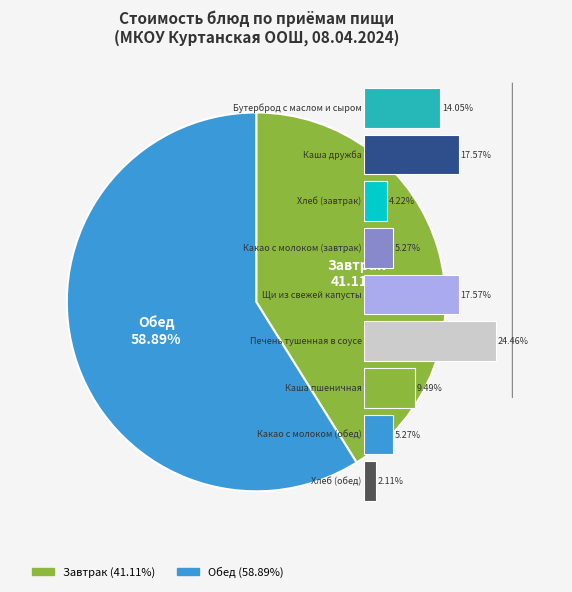

To the nearest percent, what portion does Щи из свежей капусты represent?

18%